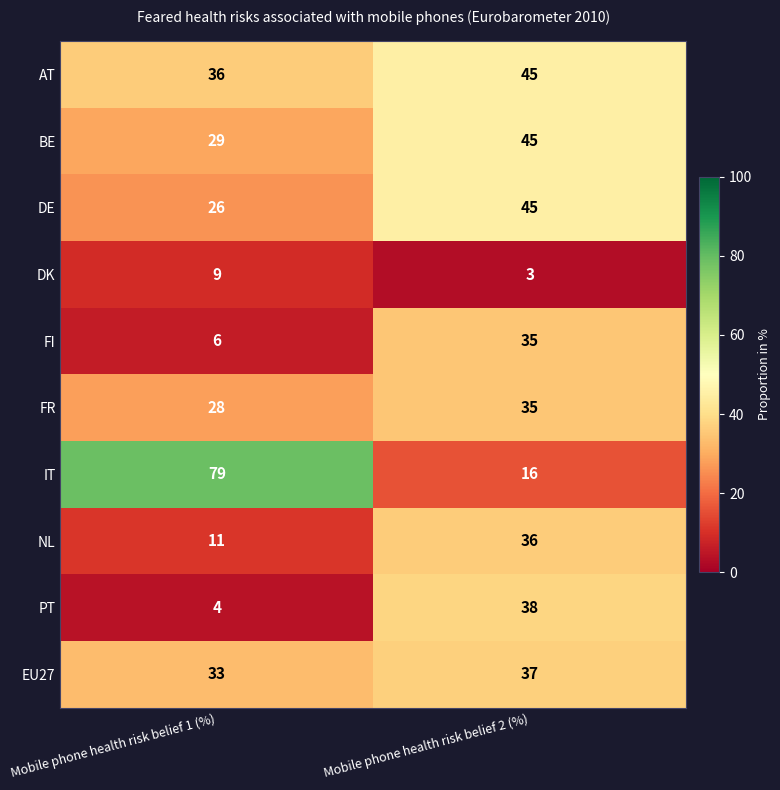

Reading left to right, what are all the values shown in this chart?

AT: 36	45
BE: 29	45
DE: 26	45
DK: 9	3
FI: 6	35
FR: 28	35
IT: 79	16
NL: 11	36
PT: 4	38
EU27: 33	37